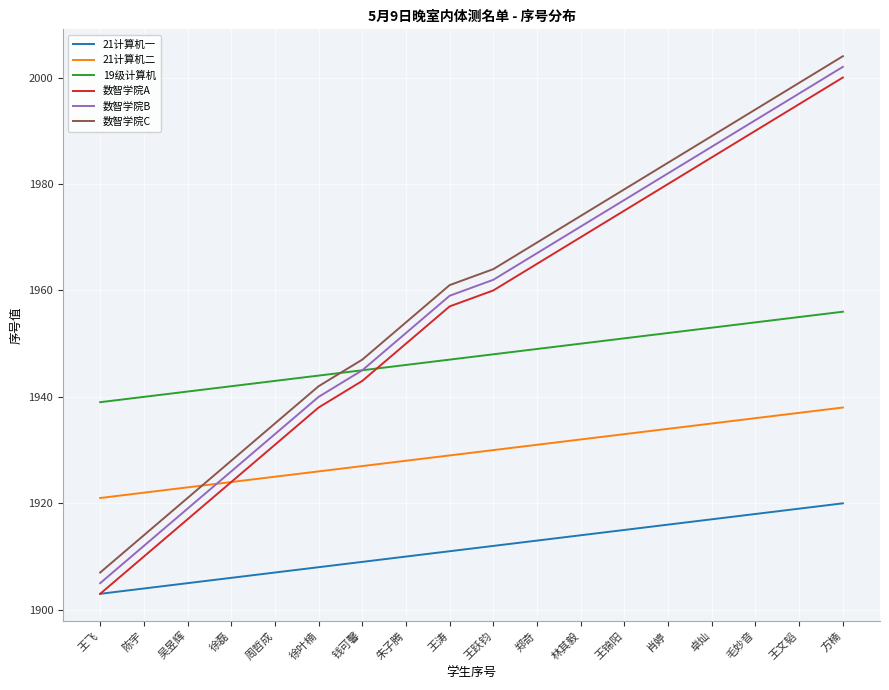

True or false: 数智学院C and 数智学院A intersect in this chart.

False